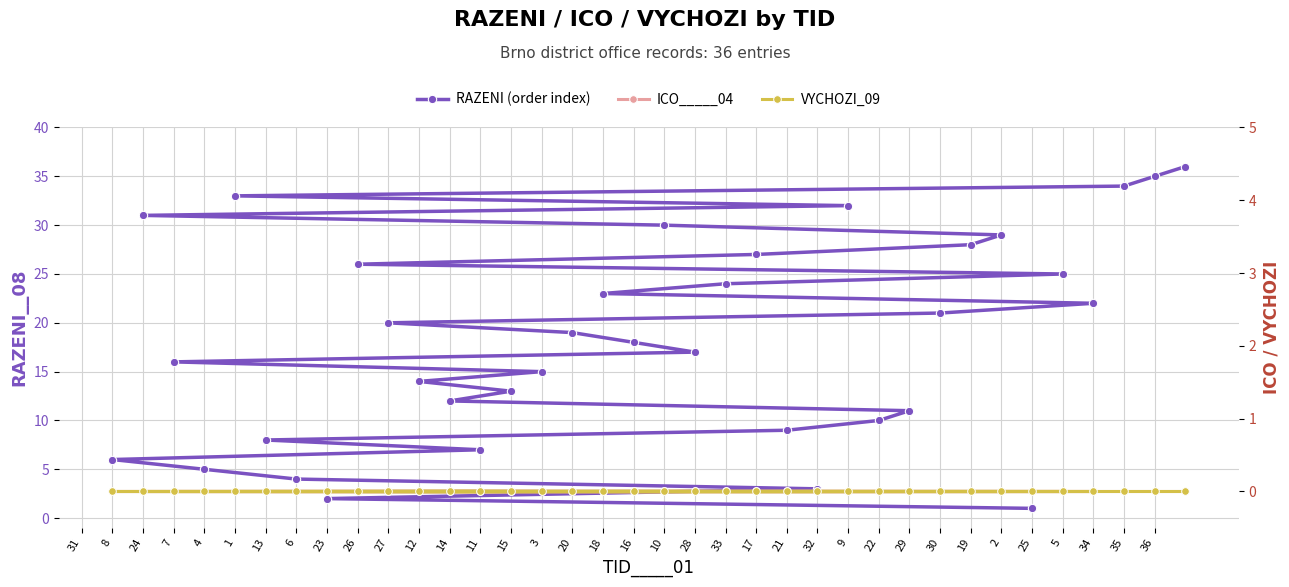

True or false: ICO_____04 and RAZENI (order index) intersect in this chart.

False